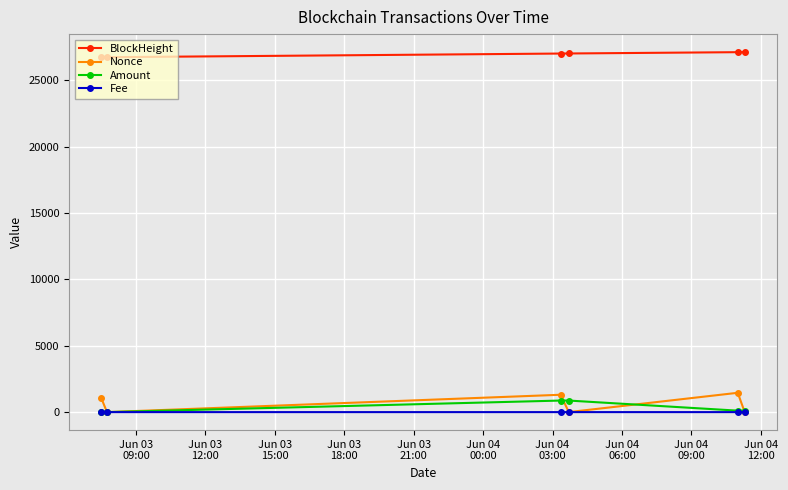

At how many categories does at least one series exceed 9981?

6